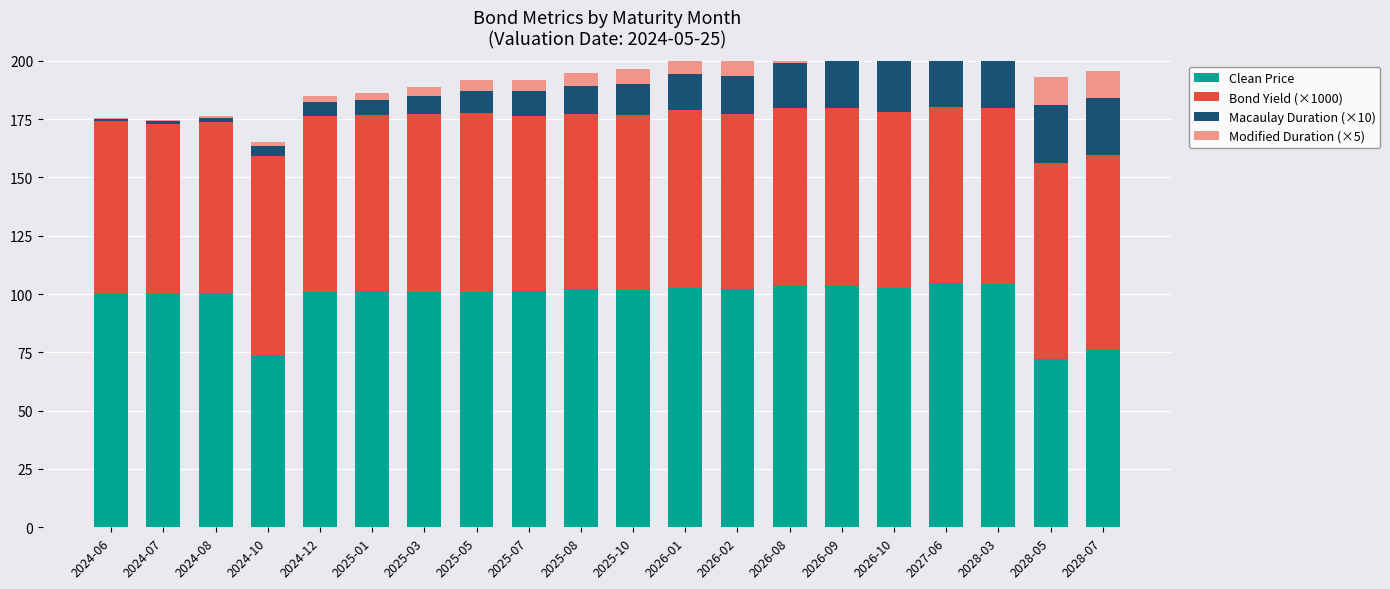

What is the smallest value displayed?

0.3